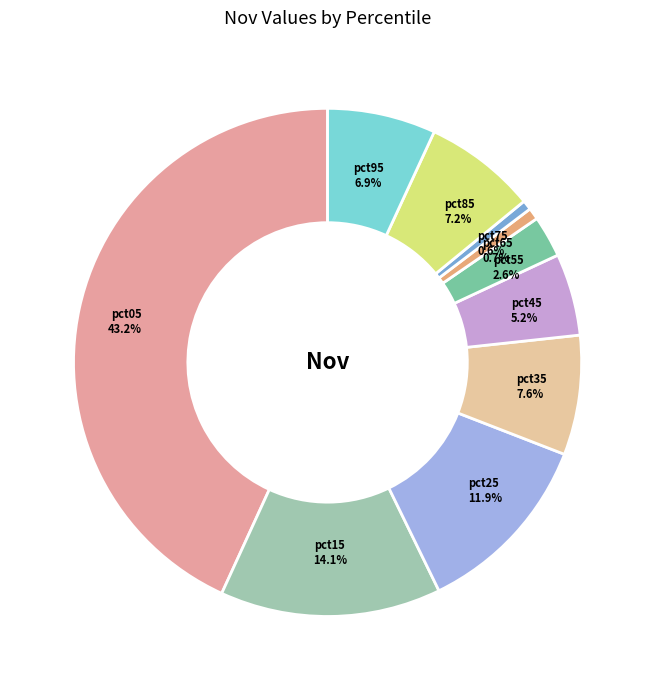

Which slice is the largest?

pct05